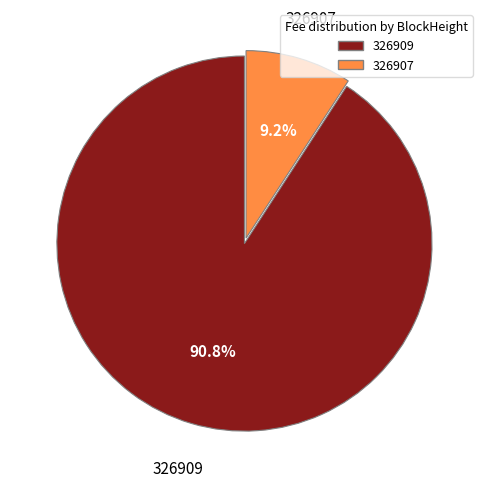

The 326909 slice represents 99% of the pie. True or false?

False